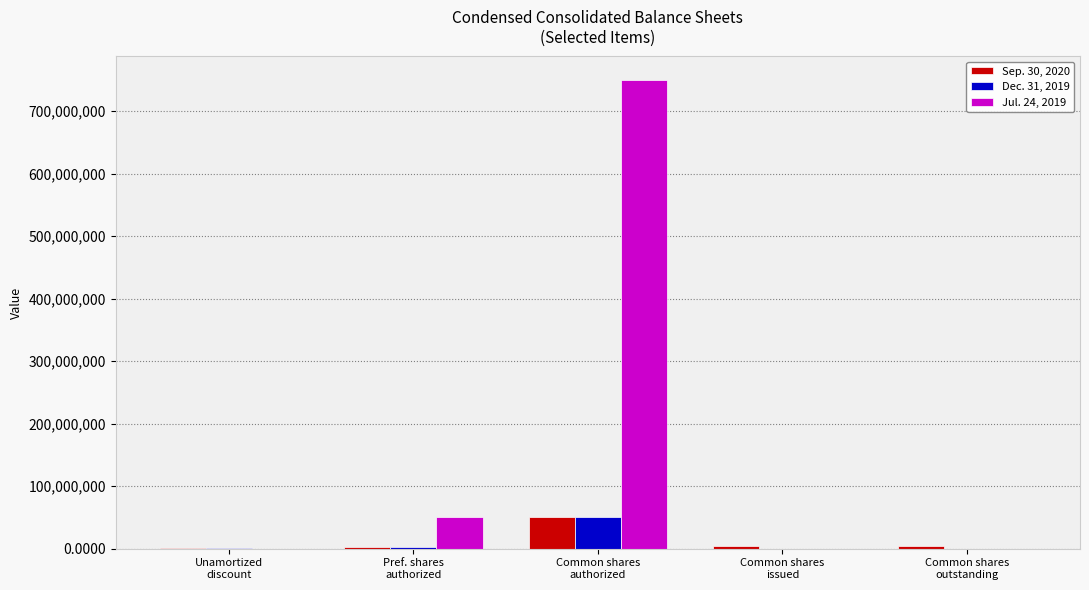

What is the greatest value displayed?

750000000